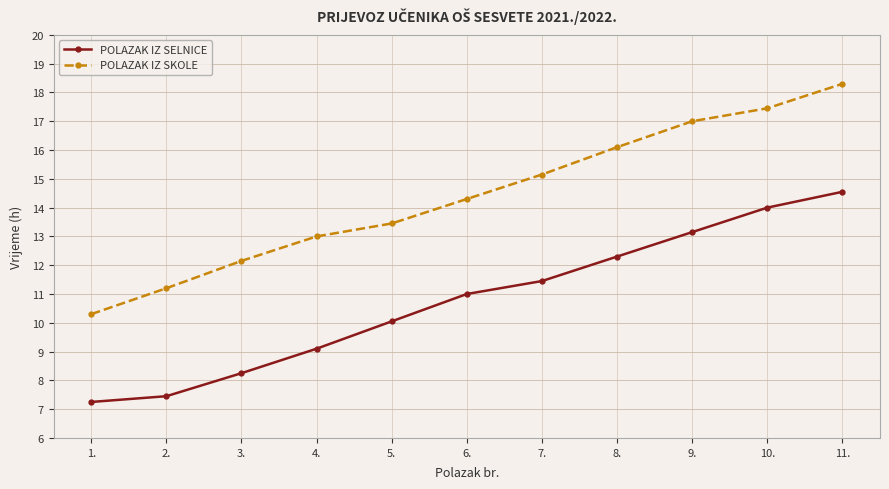

Where is POLAZAK IZ SKOLE nearest to the value 14?

6.